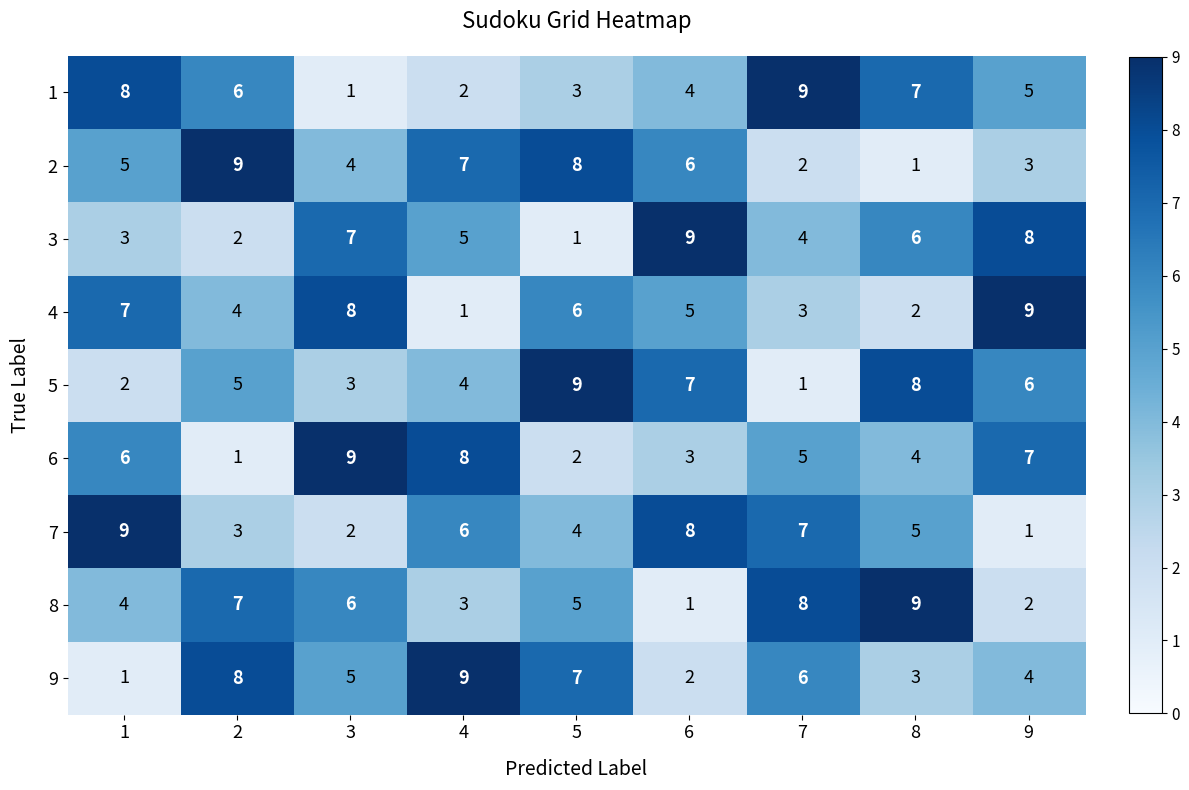

What is the difference between the highest and lowest values at 4?

8